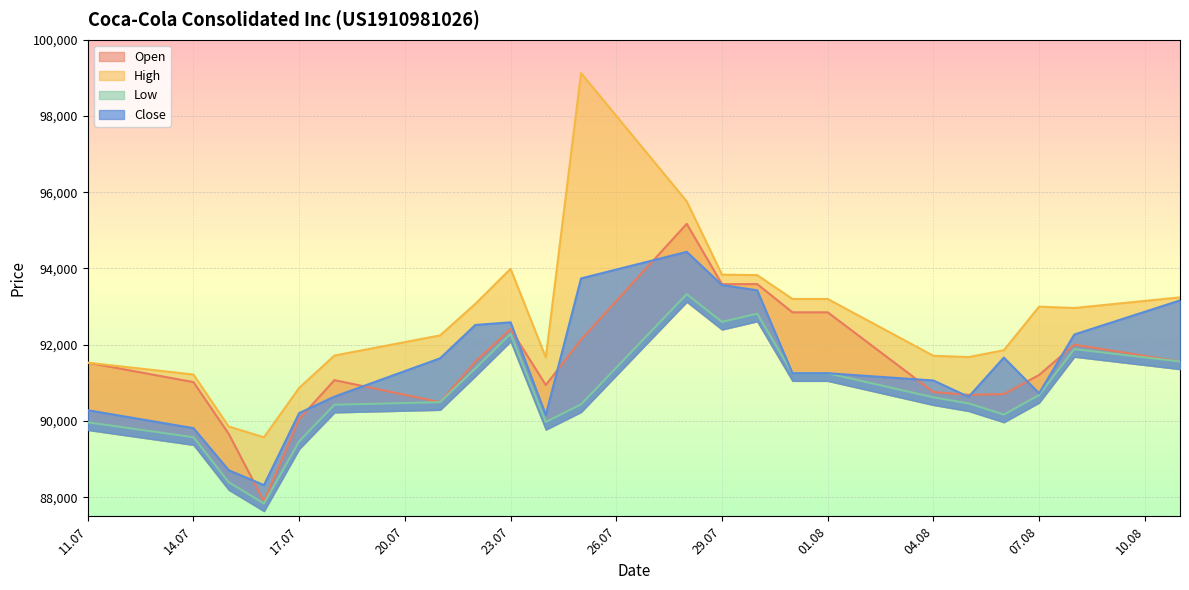

Which series changed the most between 04.08.2025 and 06.08.2025?

Close